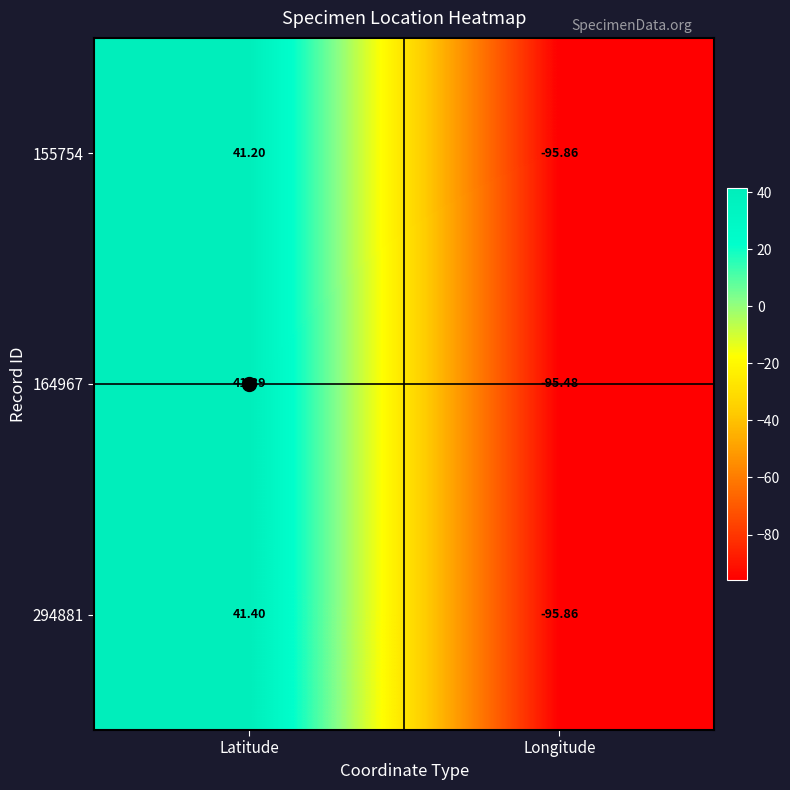

Rank the categories by 294881 value from lowest to highest.

Longitude, Latitude